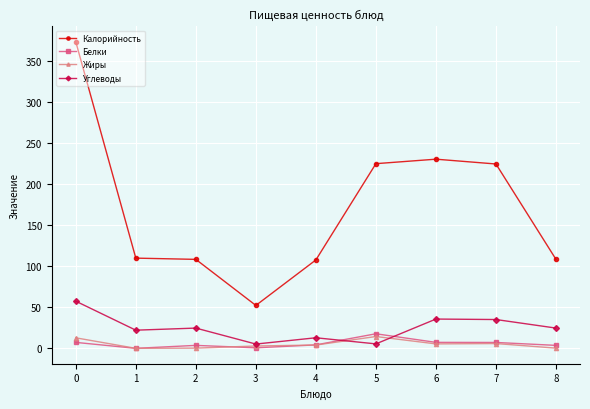

What are all the series names shown in the legend?

Калорийность, Белки, Жиры, Углеводы